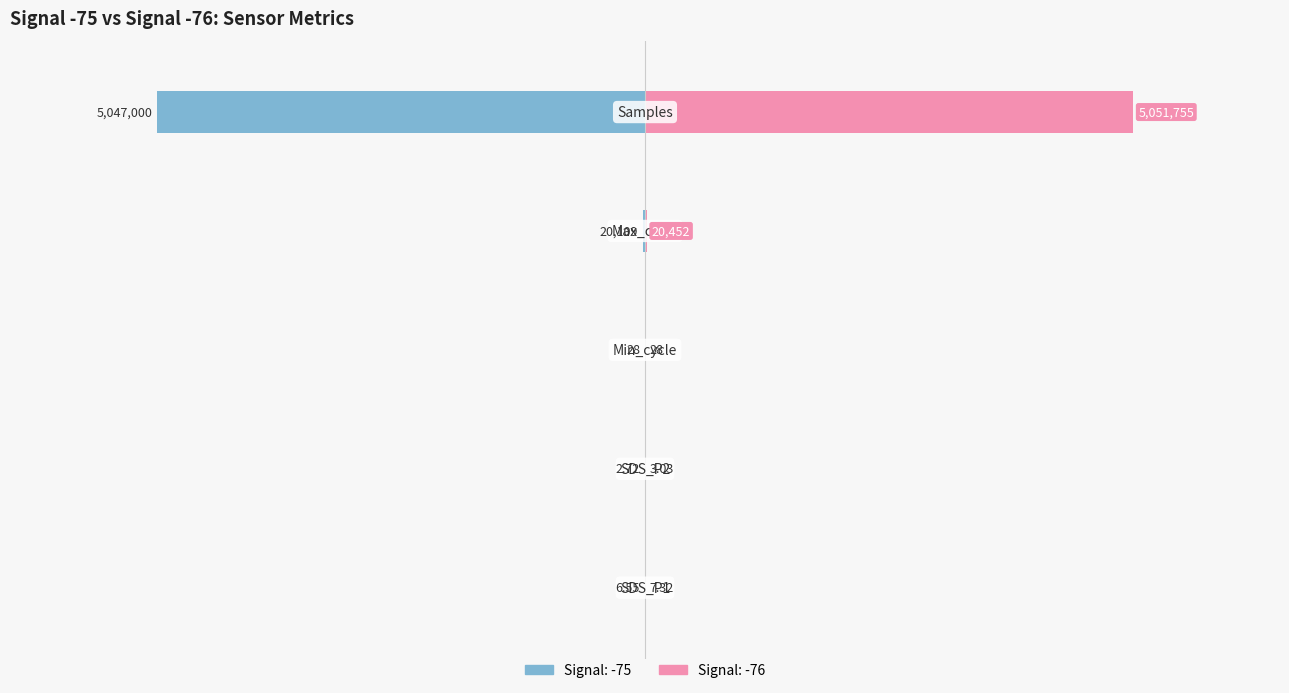

The value of Right at SDS_P1 is 0.0. True or false?

False